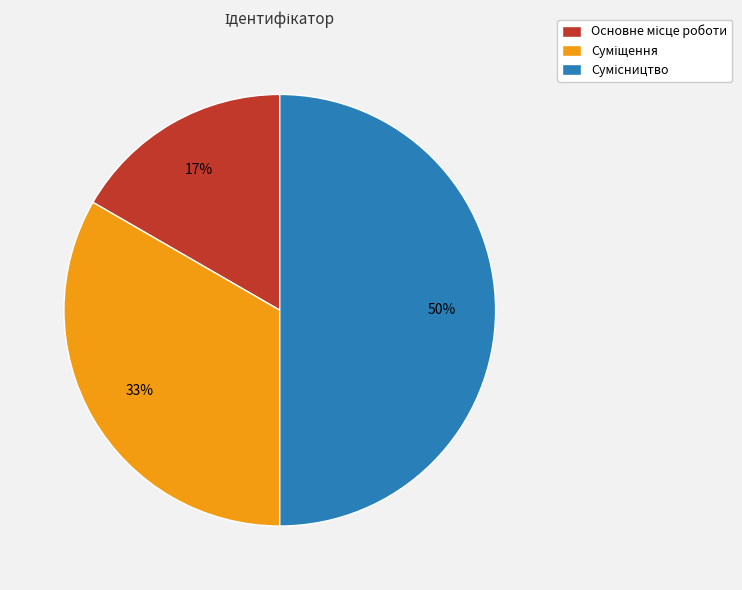

To the nearest percent, what is the difference between the largest and smallest slice percentages?

33%